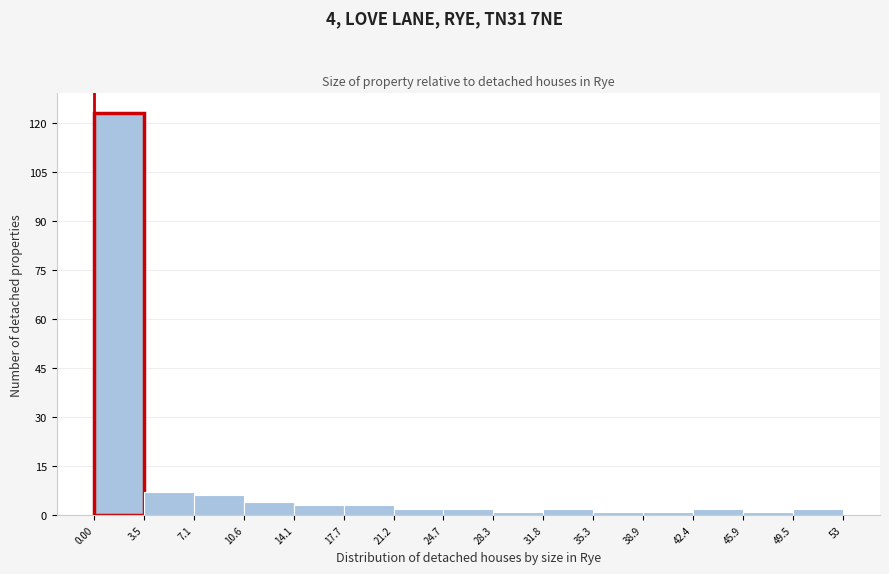

Over which range of the x-axis is the bar tallest?

0.00 to 3.5